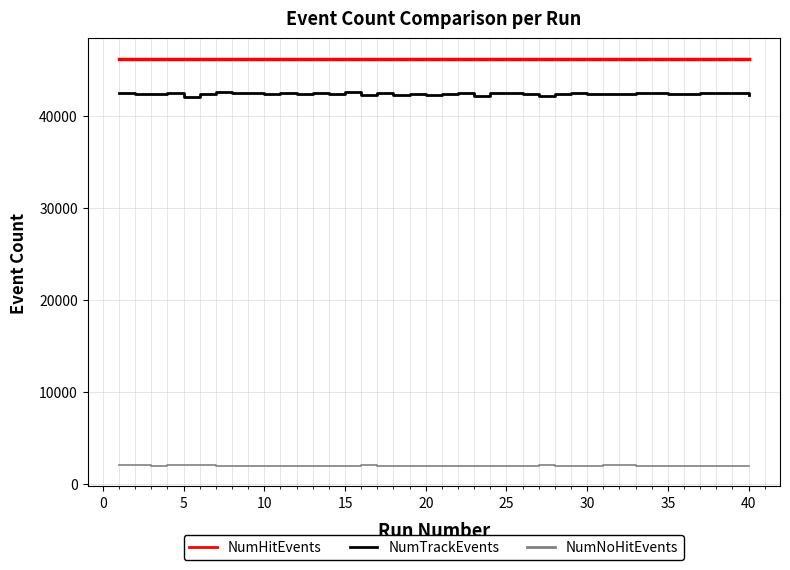

True or false: NumNoHitEvents and NumTrackEvents intersect in this chart.

False